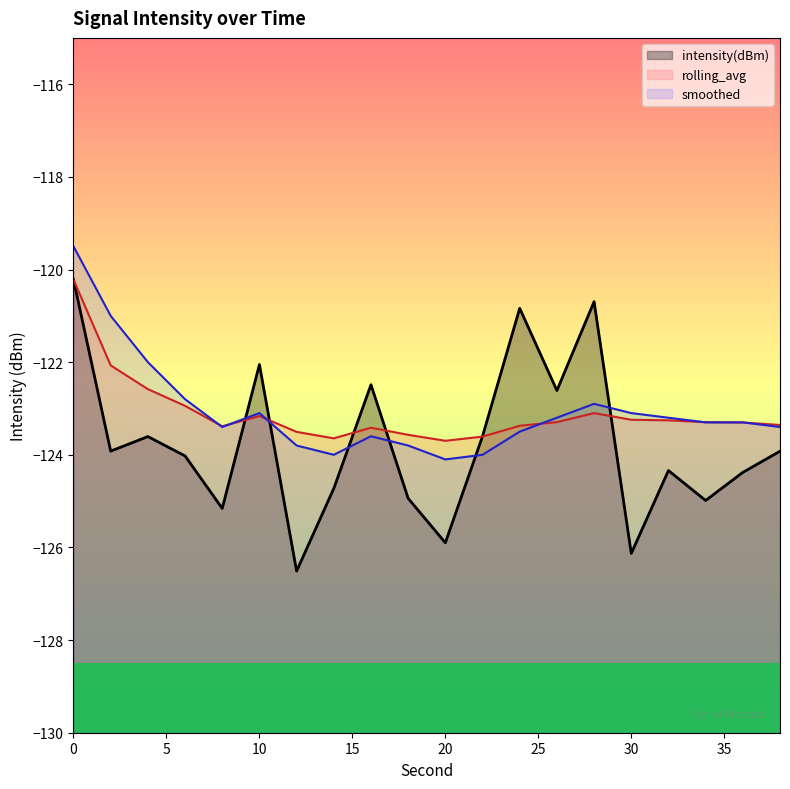

Rank the categories by smoothed value from lowest to highest.

20, 14, 22, 12, 18, 16, 24, 8, 38, 34, 36, 26, 32, 10, 30, 28, 6, 4, 2, 0